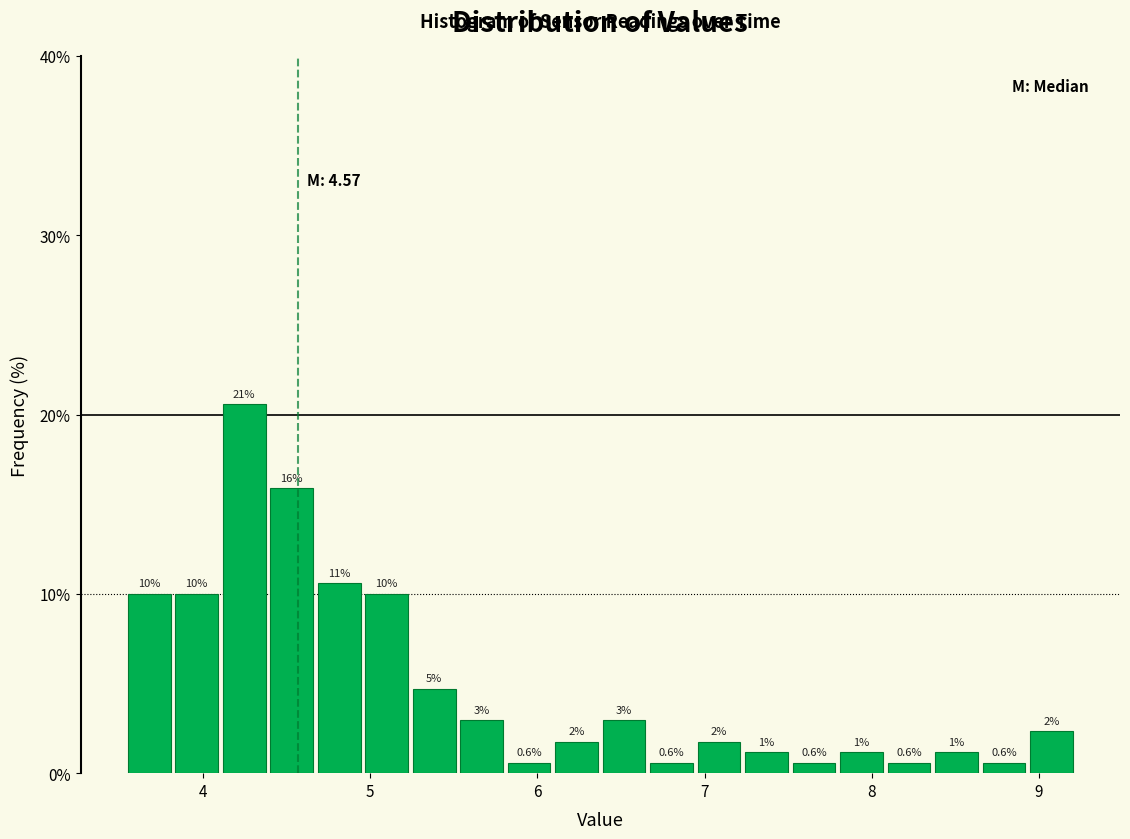

Around what value on the x-axis is the tallest bar? Give the approximate position of its centre, as read against the axis.

4.2